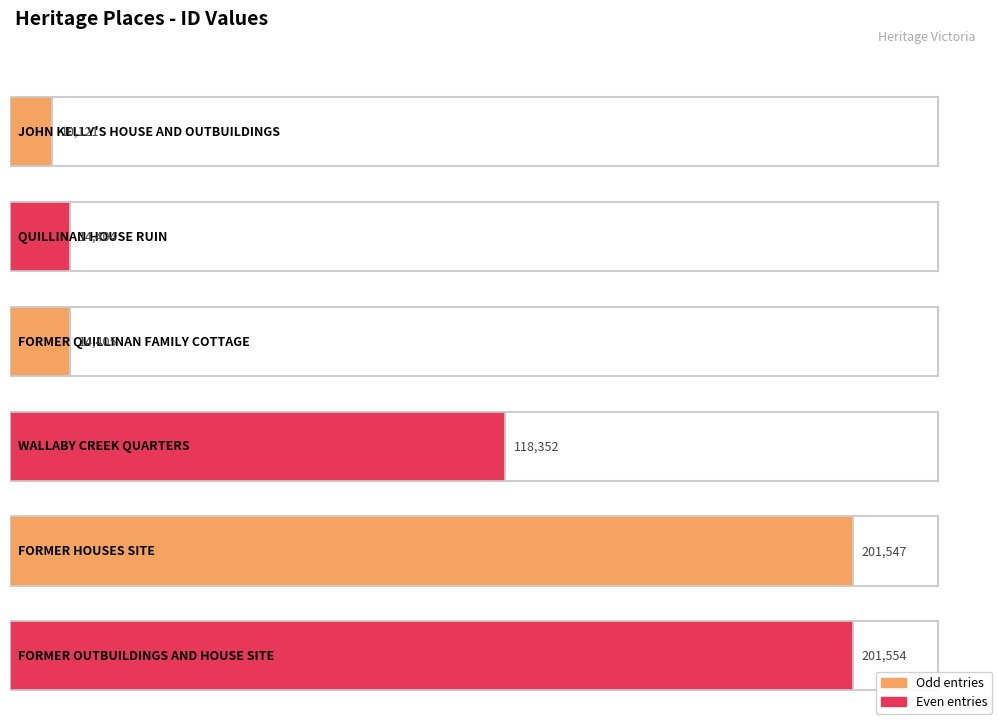

What is the maximum value shown in the chart?

201554